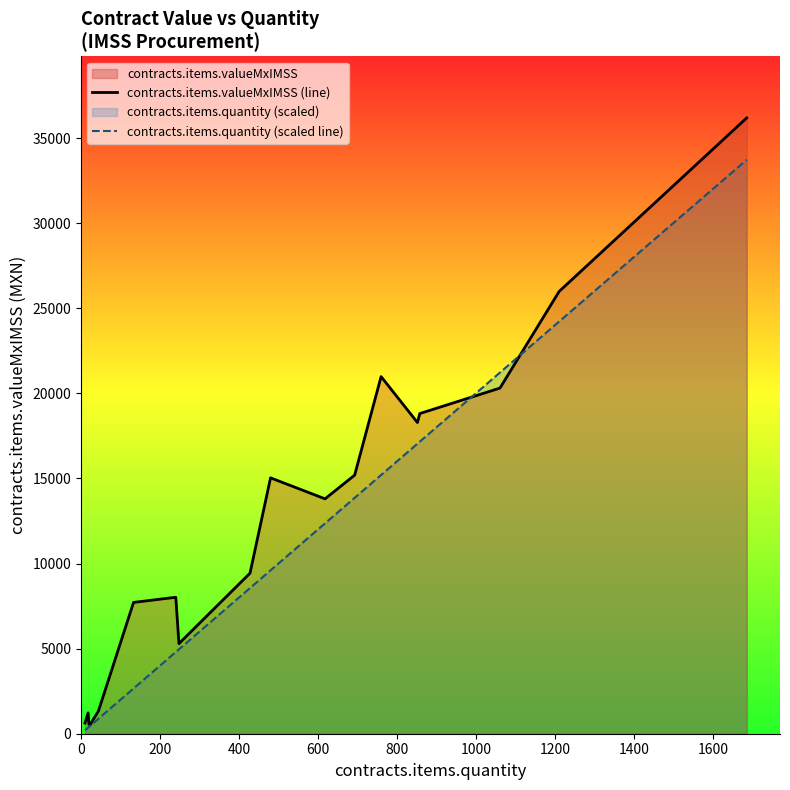

True or false: contracts.items.valueMxIMSS (line) has more than 1 points higher than both neighbors.

True